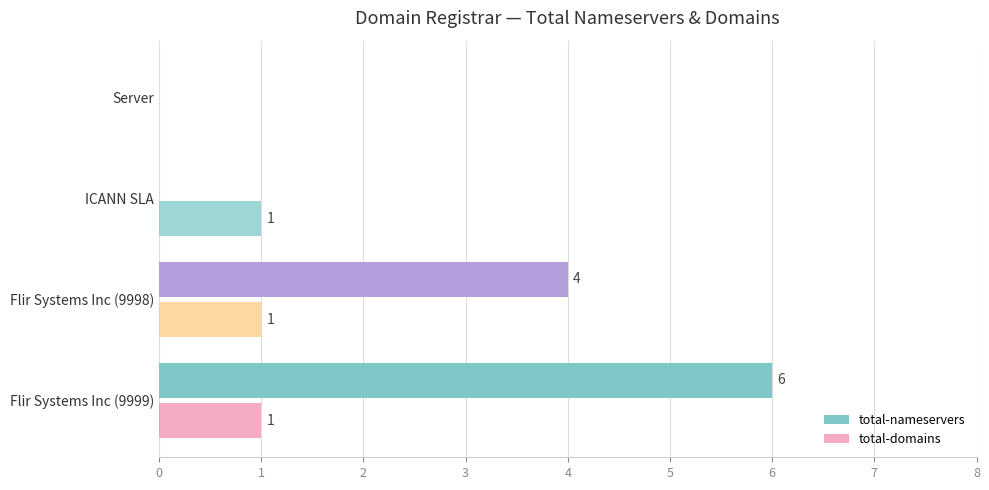

How many series are shown in this chart?

2